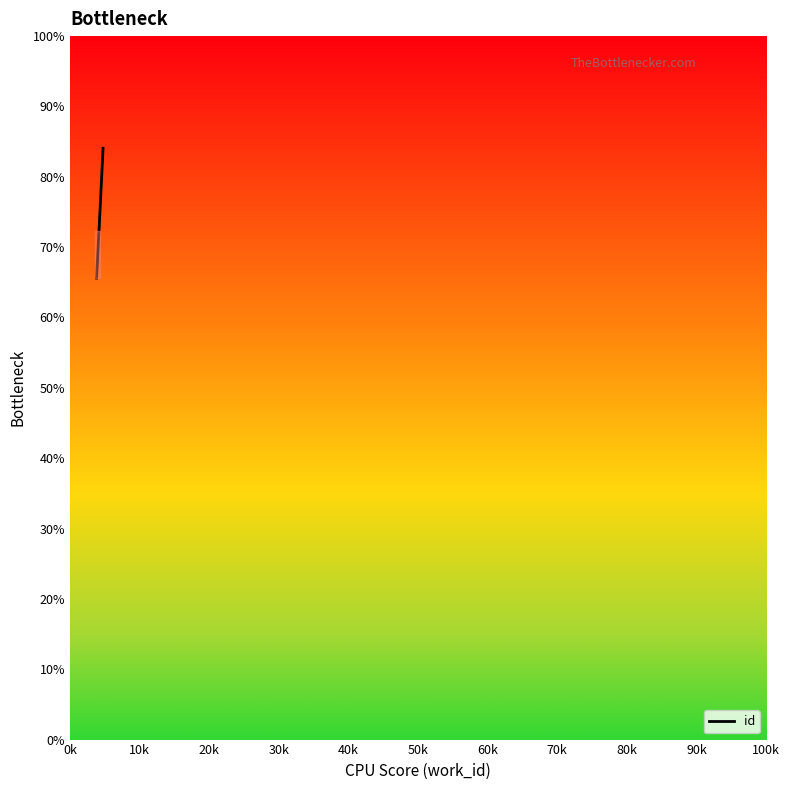

What is the greatest value displayed?

84.1